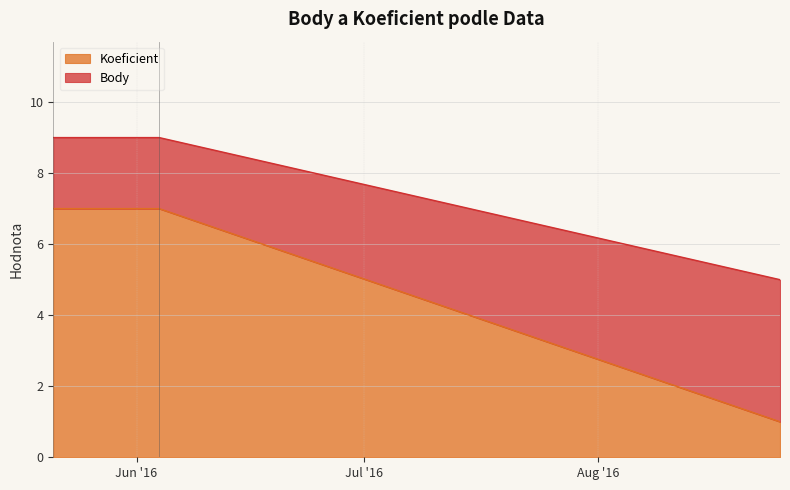

The value of Koeficient at 2016-06-04 is 4. True or false?

False